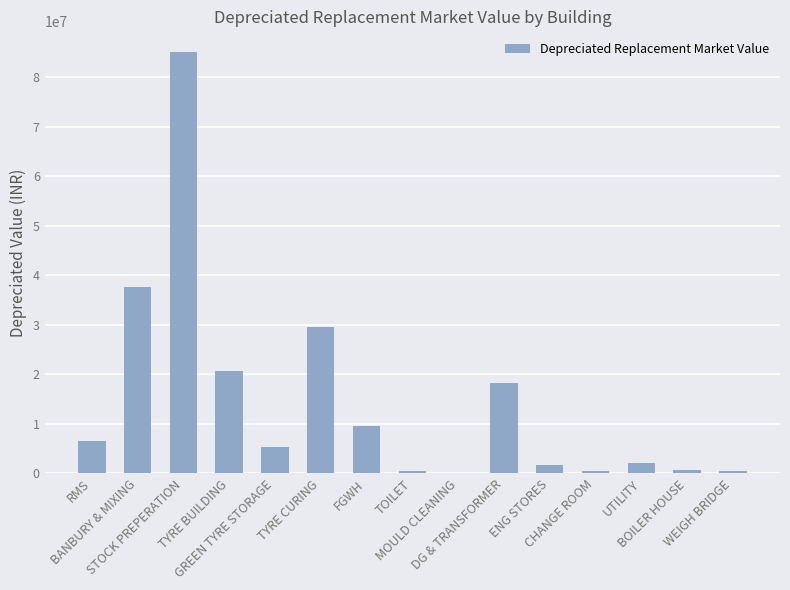

What is the maximum value shown in the chart?

85004563.4